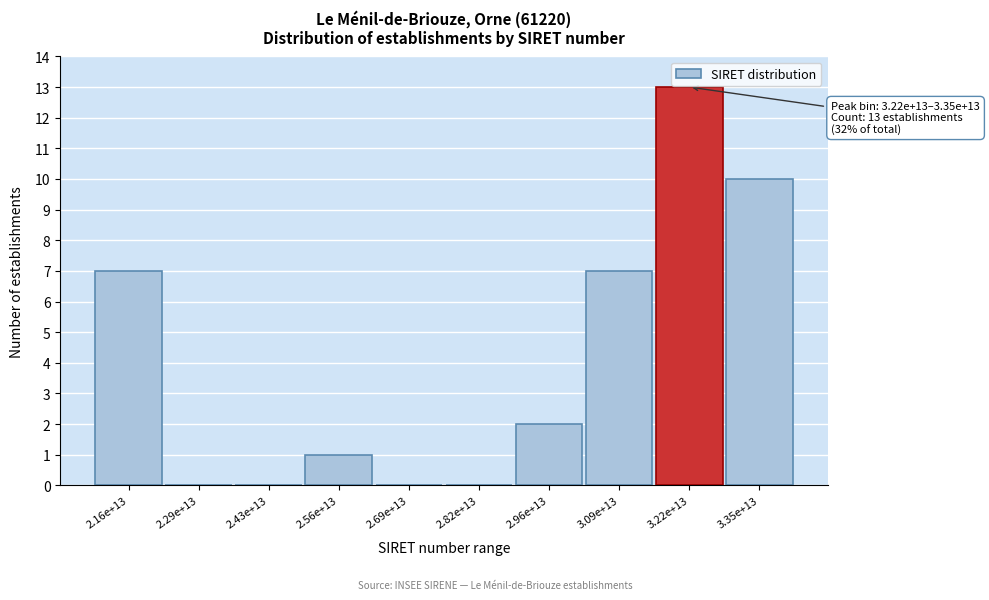

Reading left to right, list all the values displayed in this chart.

2.16e+13=7	2.29e+13=0	2.43e+13=0	2.56e+13=1	2.69e+13=0	2.82e+13=0	2.96e+13=2	3.09e+13=7	3.22e+13=13	3.35e+13=10